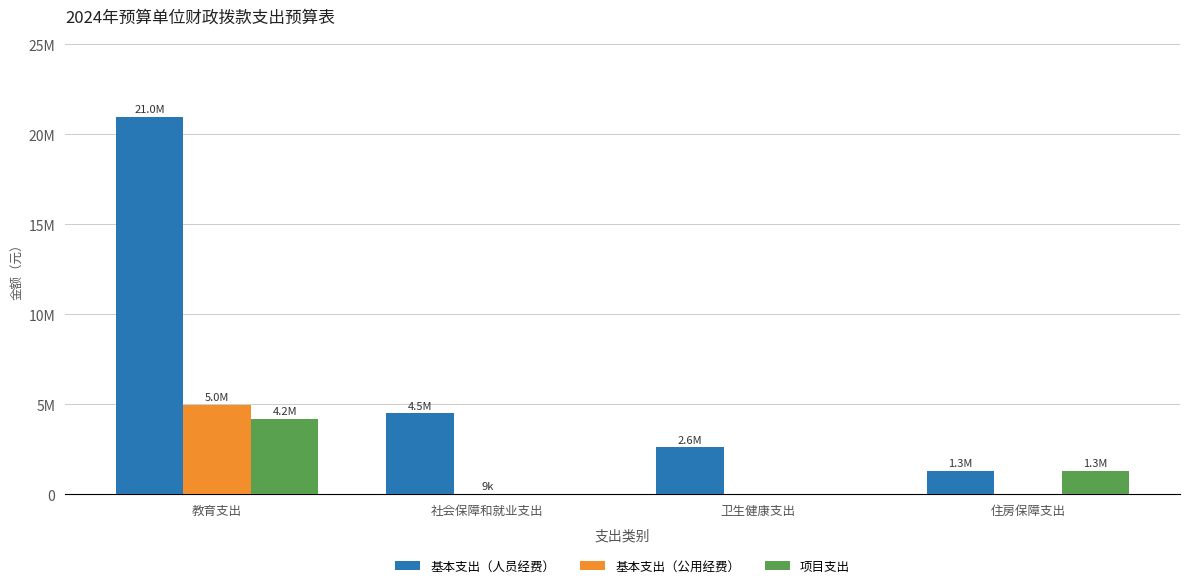

What are all the series names shown in the legend?

基本支出（人员经费）, 基本支出（公用经费）, 项目支出